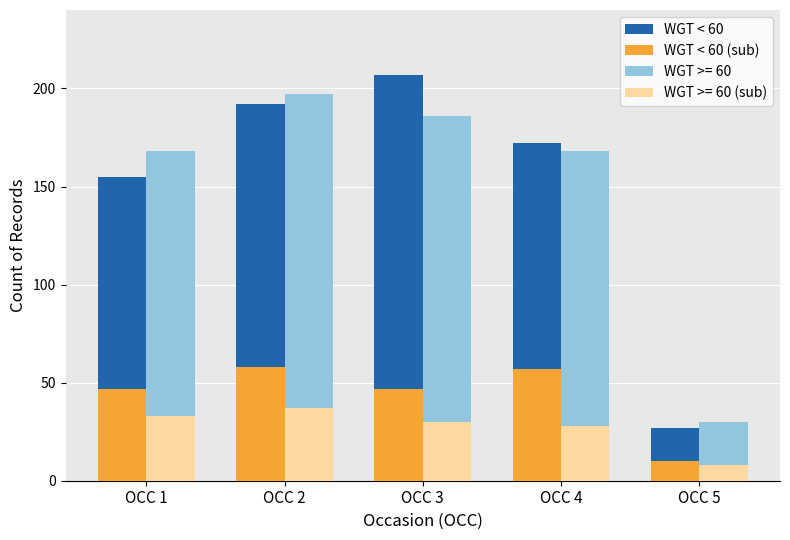

How many distinct data groups are displayed?

4